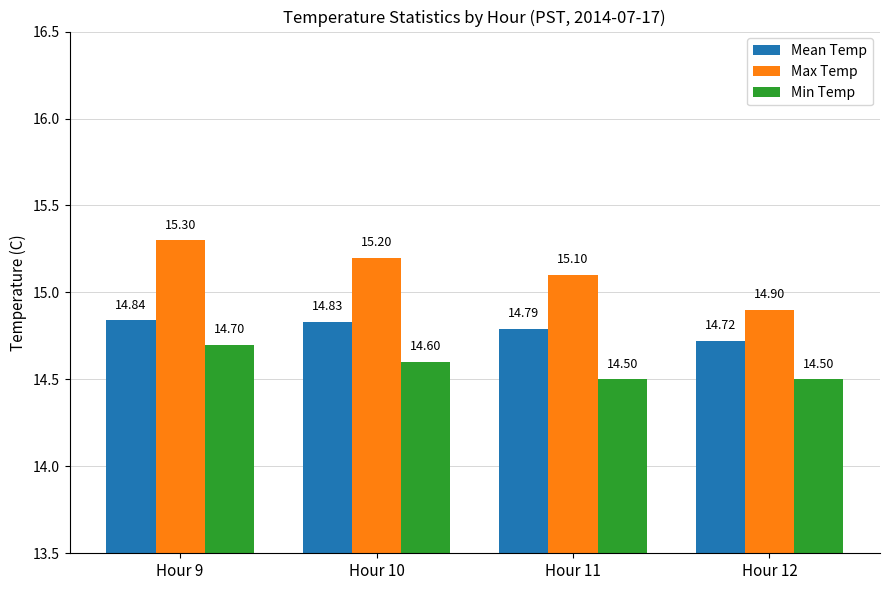

What is the minimum value for Min Temp?

14.5